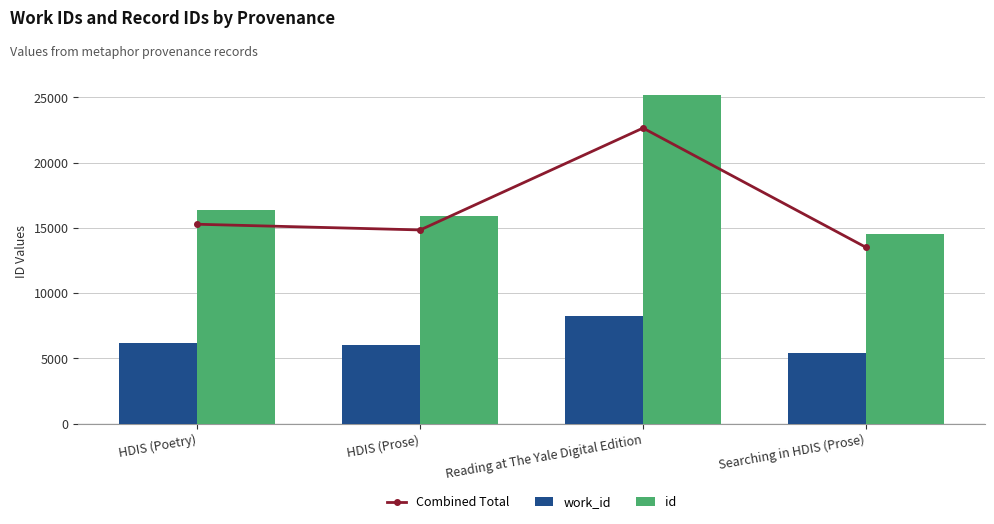

At which label does id first exceed 16372?

Reading at The Yale Digital Edition